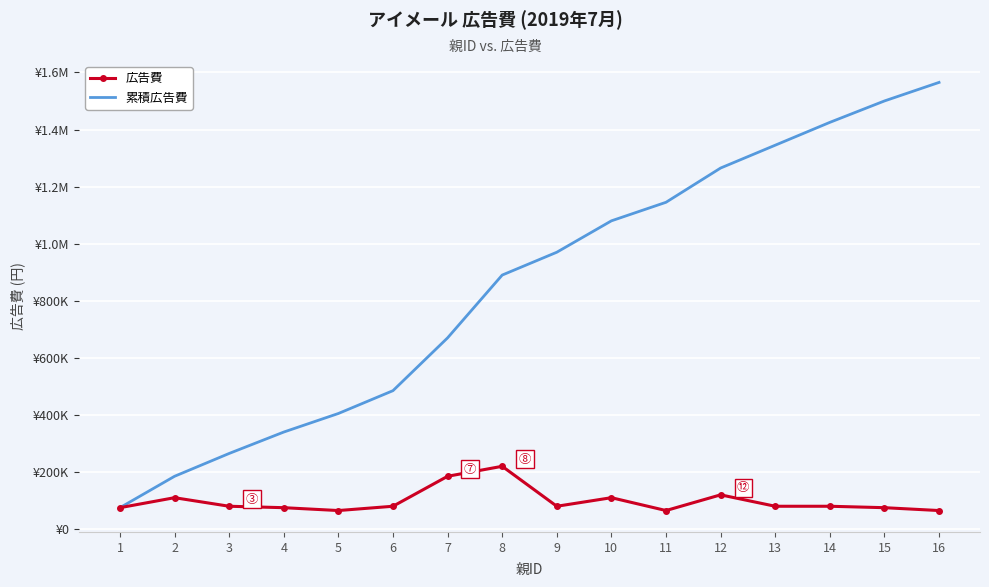

True or false: 広告費 has a value of 381634 at 8.

False